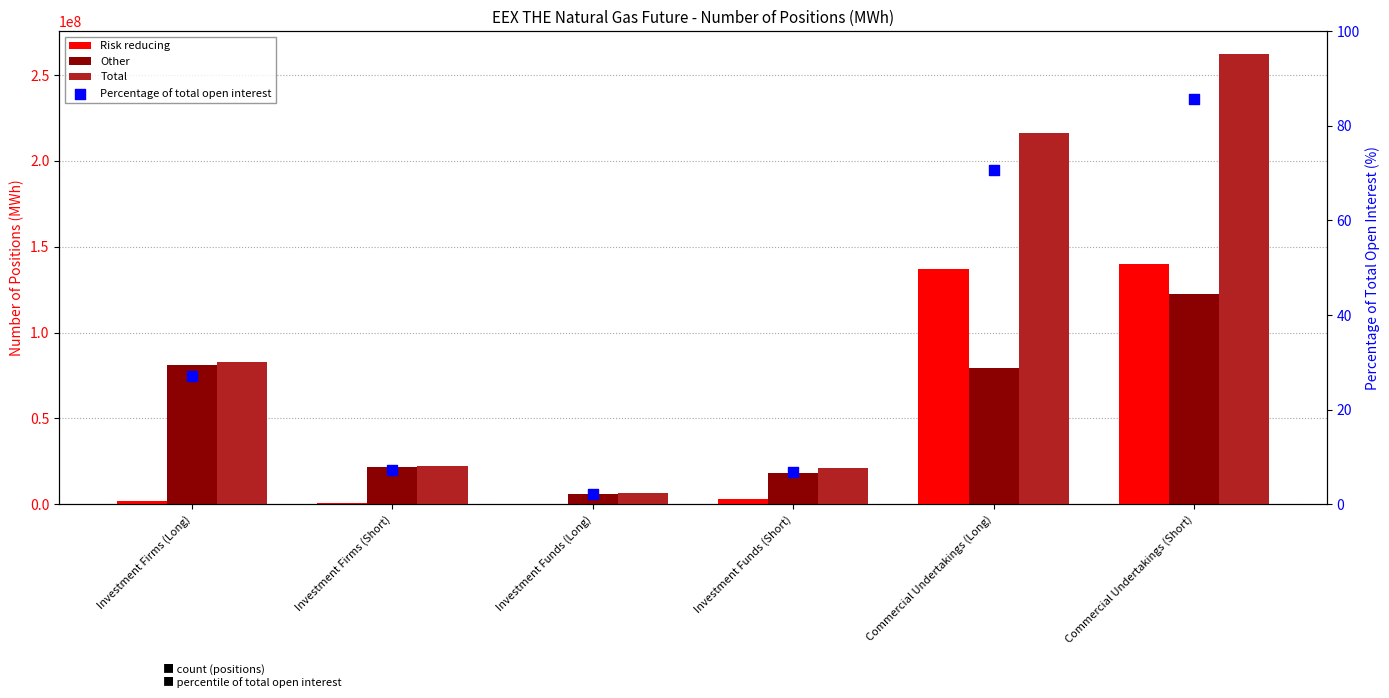

At how many categories does at least one series exceed 44009102?

3